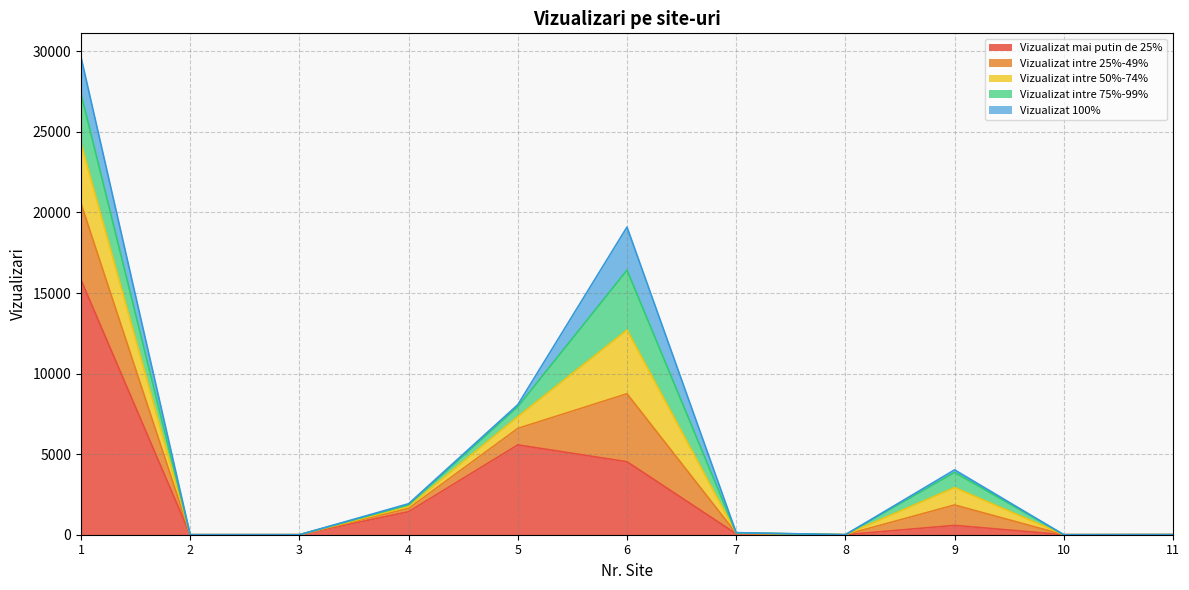

What is the highest value of the Vizualizat intre 25%-49% series?

4734